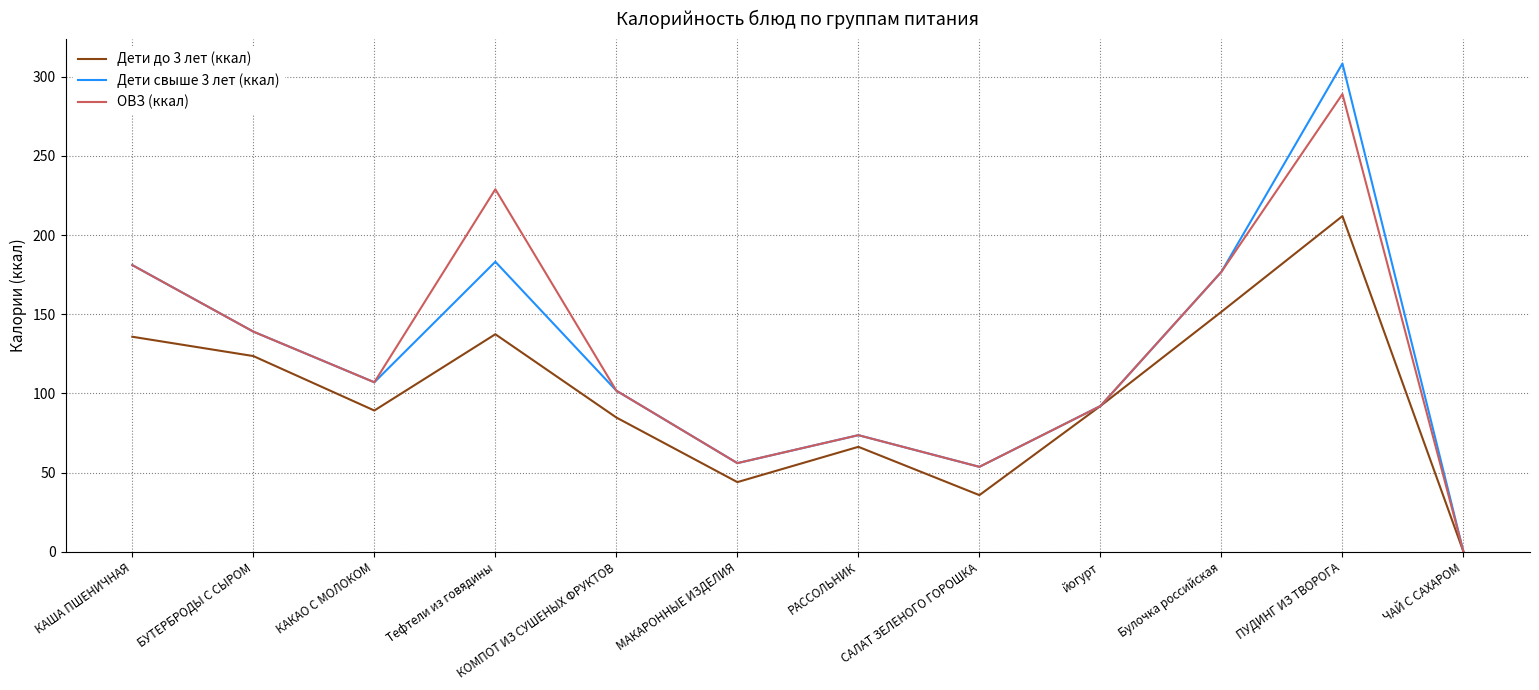

Is the value of Дети до 3 лет (ккал) at ЧАЙ С САХАРОМ greater than the value of Дети свыше 3 лет (ккал) at МАКАРОННЫЕ ИЗДЕЛИЯ?

No